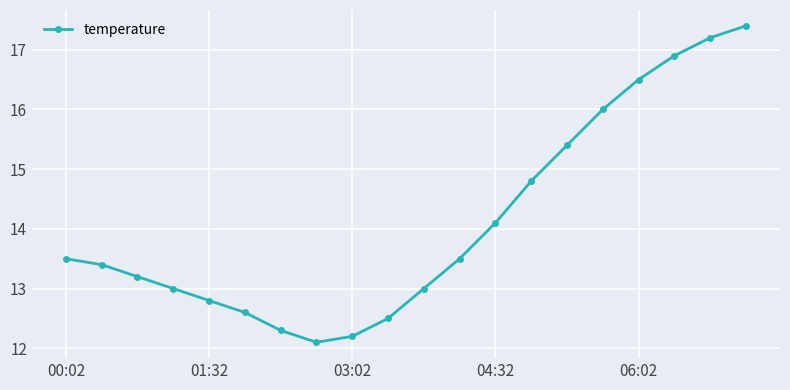

Count the number of categories in the chart.

20